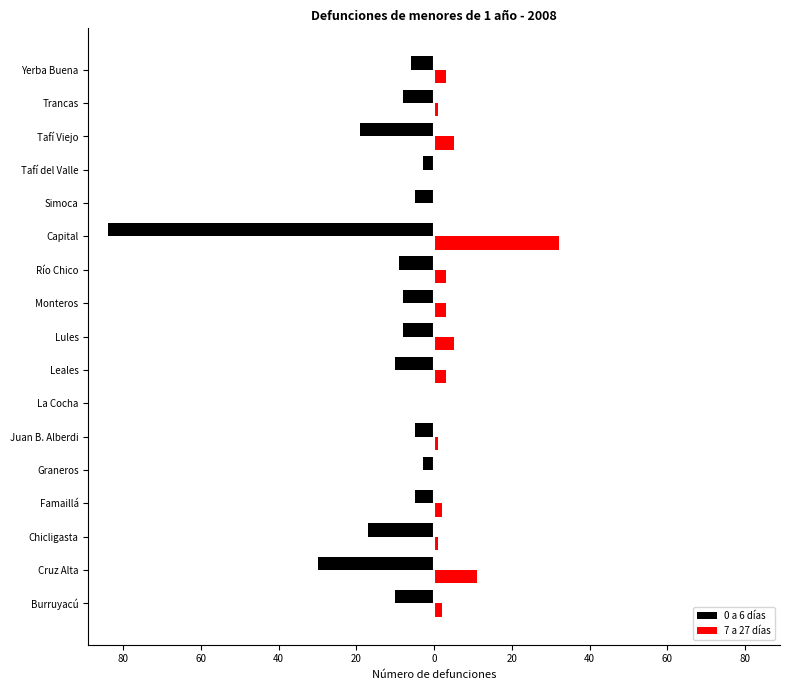

What are all the series names shown in the legend?

0 a 6 días, 7 a 27 días